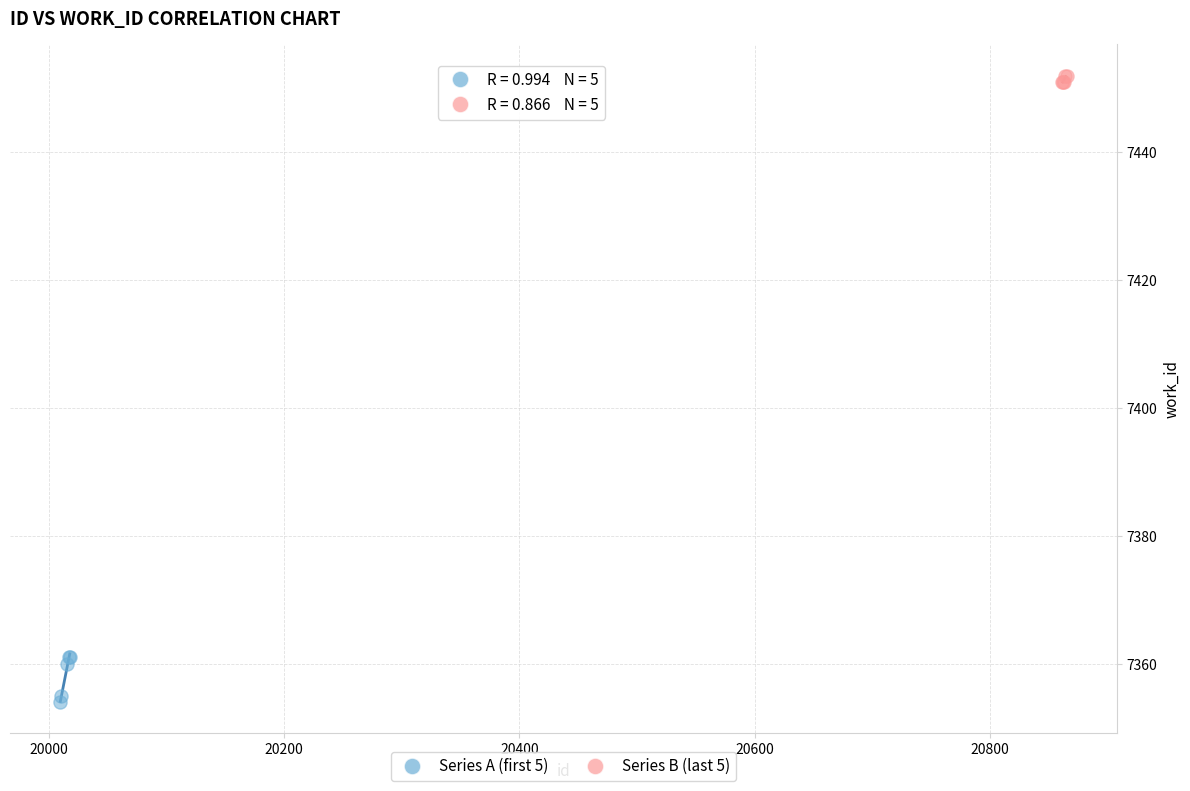

Which series has the widest spread of Y values?

Series A (first 5)